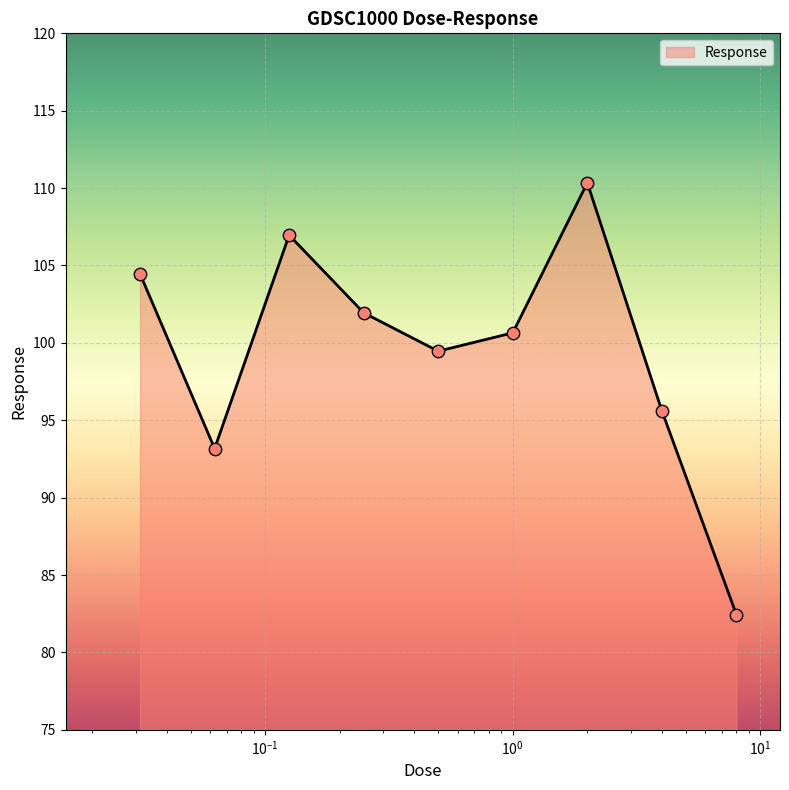

What is the maximum value shown in the chart?

110.3